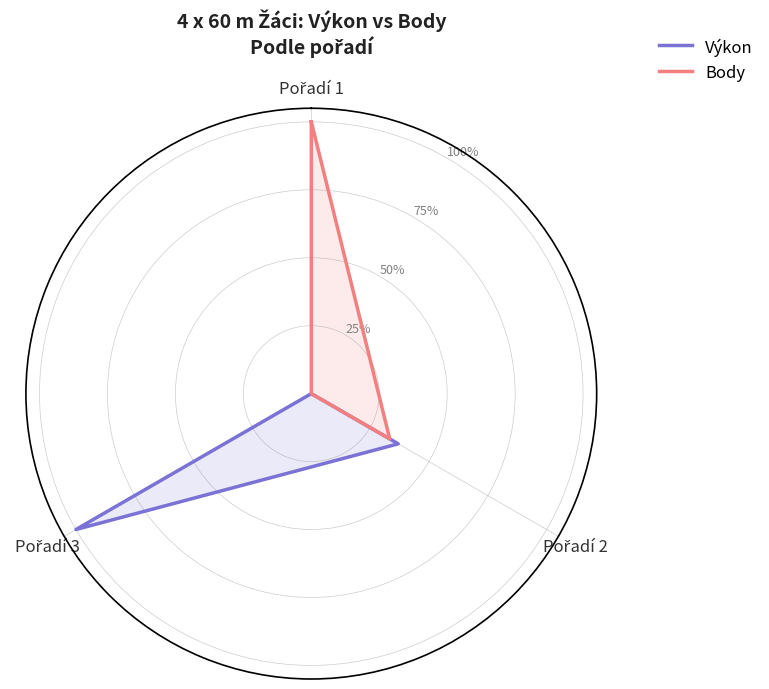

What position from the left is Pořadí 1?

1